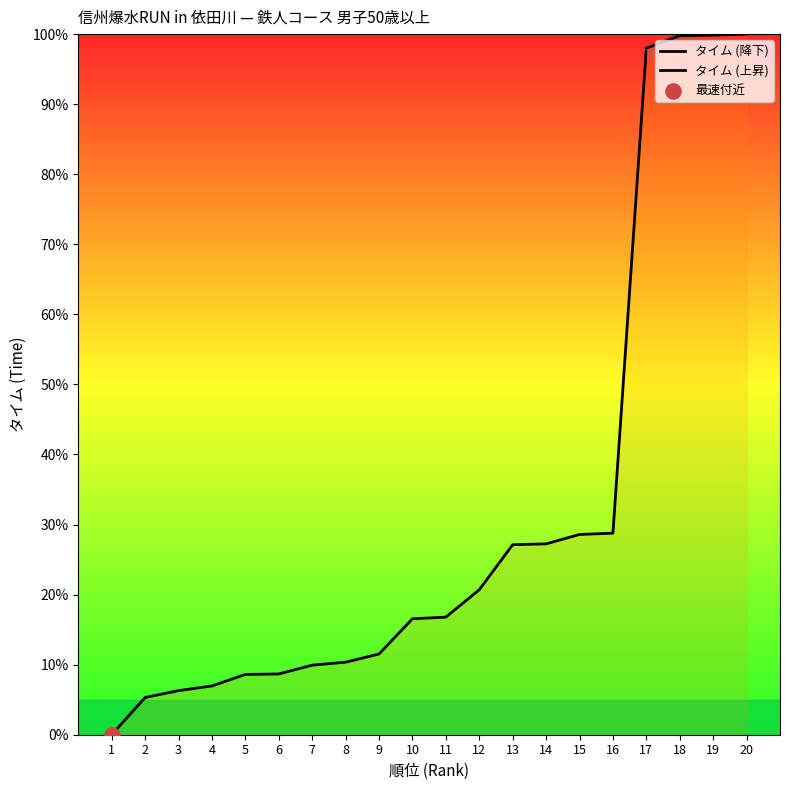

Approximately how many times larger is the value at 10 compared to 13?

0.6